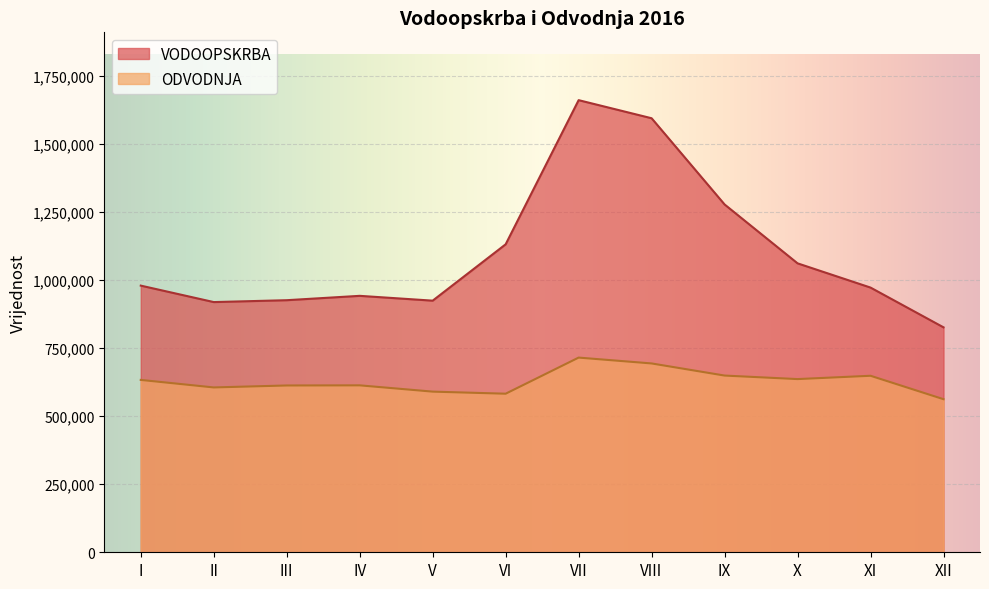

How many values in the VODOOPSKRBA series are below 978912?

6